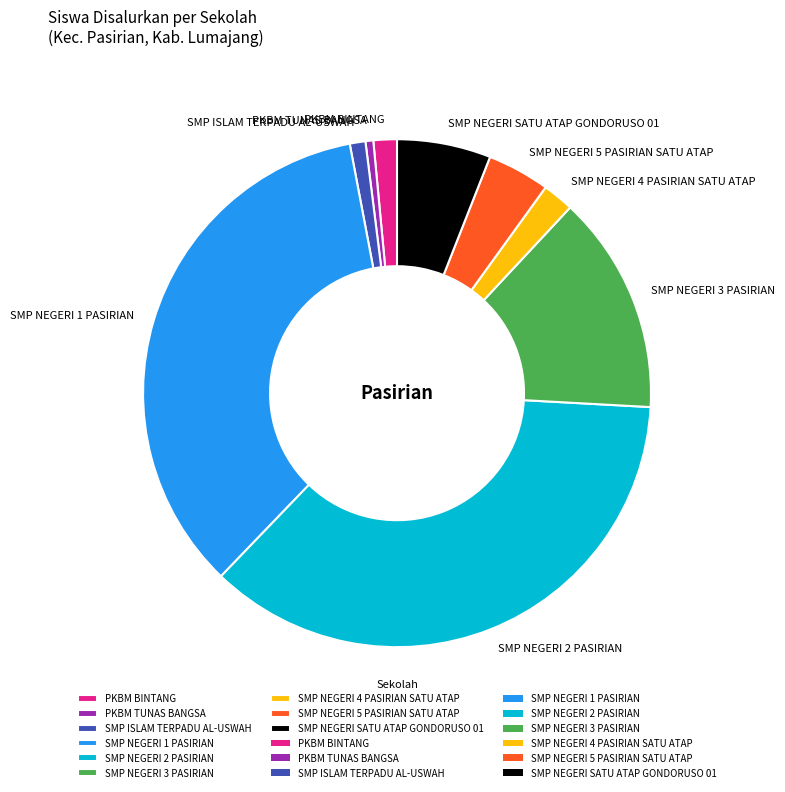

Is SMP NEGERI 4 PASIRIAN SATU ATAP the majority of the pie?

No